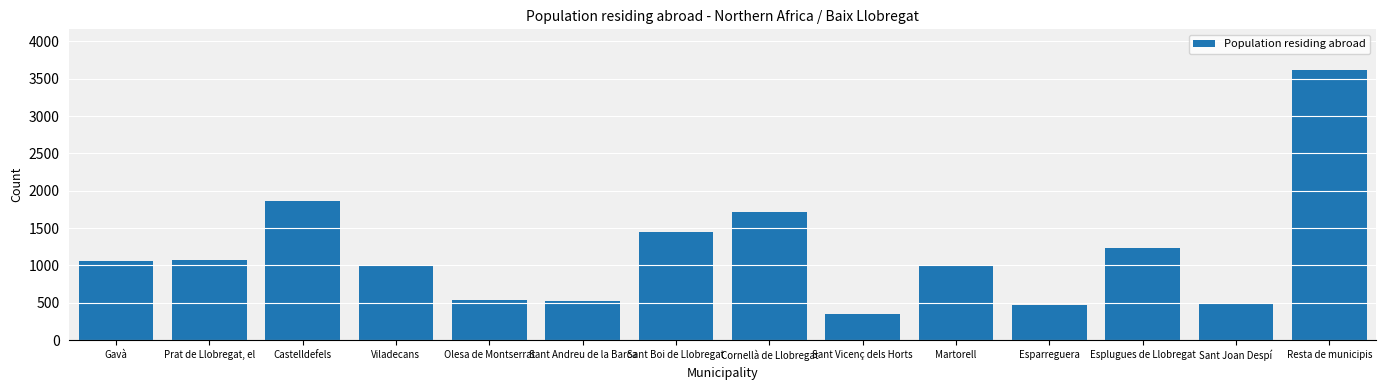

Which label corresponds to the largest value in the chart?

Resta de municipis